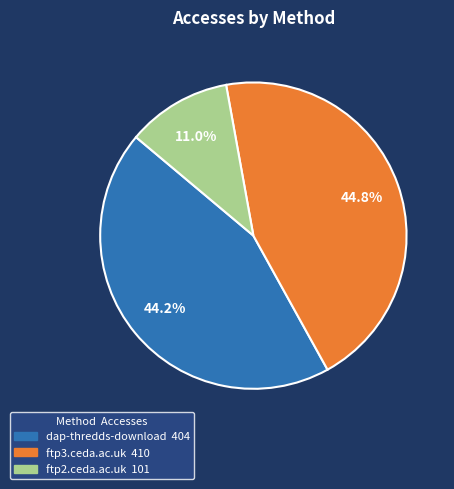

How many slices are in this pie chart?

3